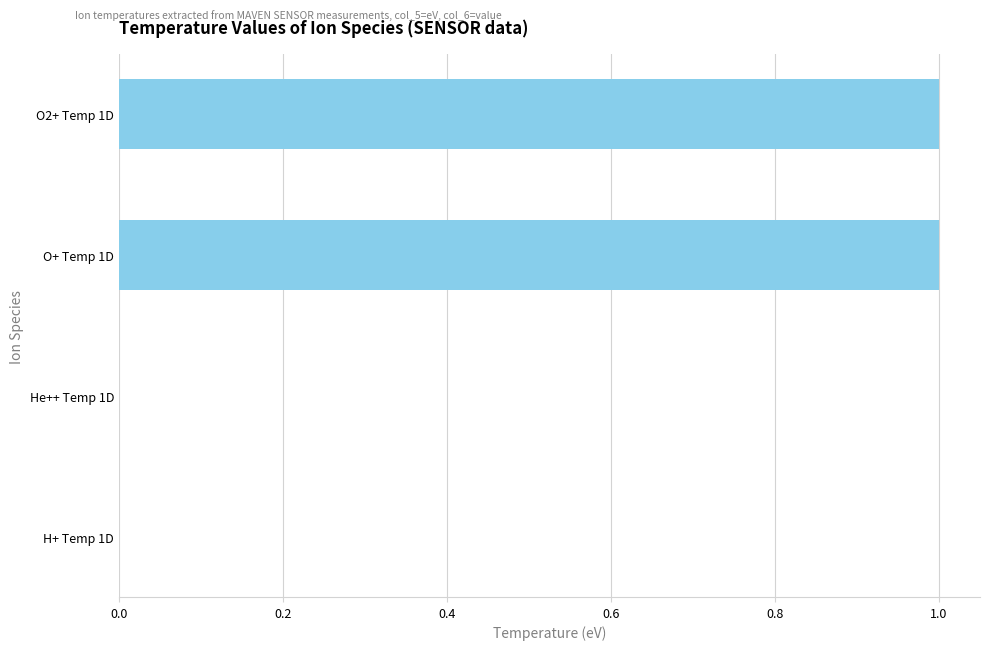

The value at O+ Temp 1D is 1. True or false?

True